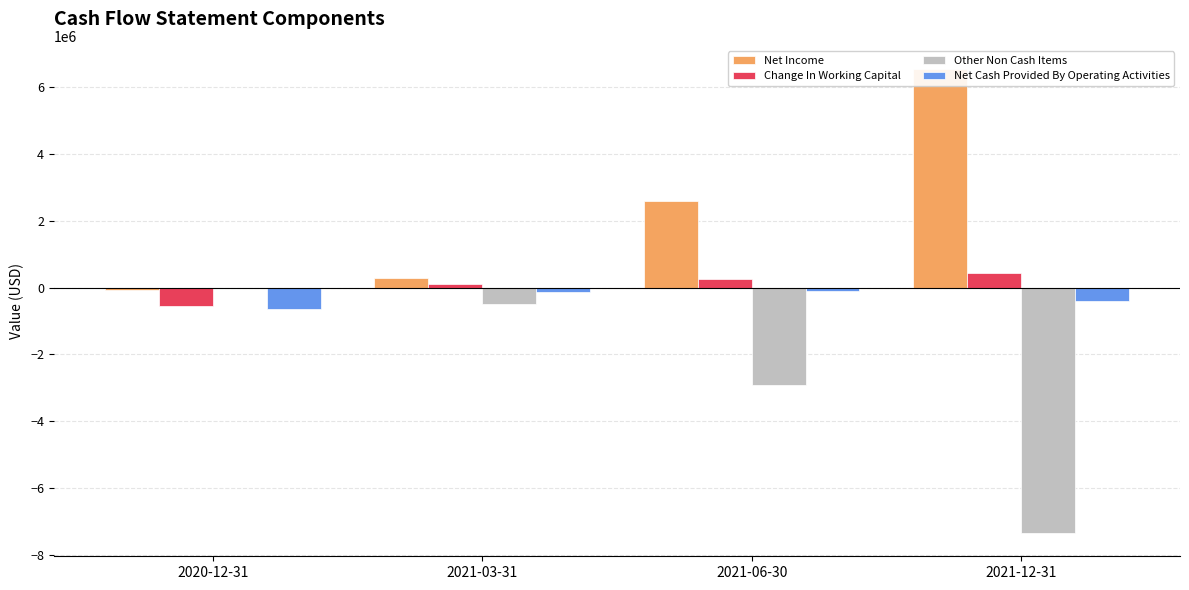

Which series has the widest spread of values?

Other Non Cash Items